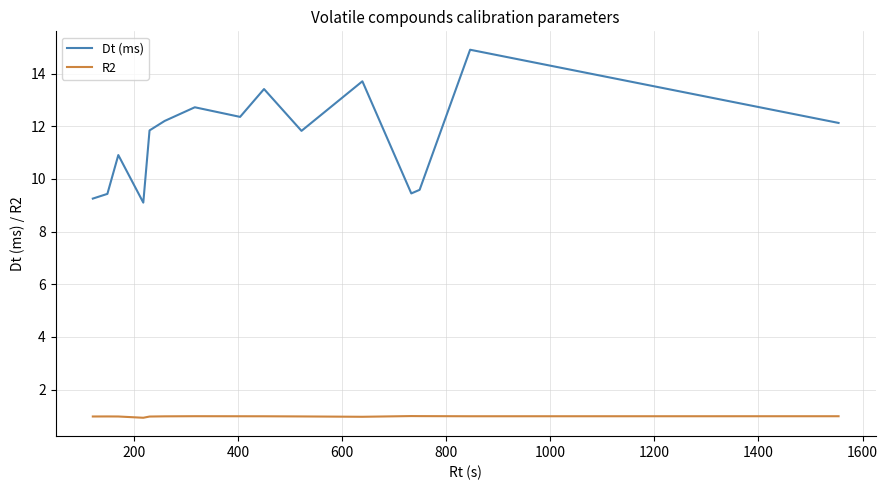

Rank the series by their maximum value, from highest to lowest.

Dt (ms), R2